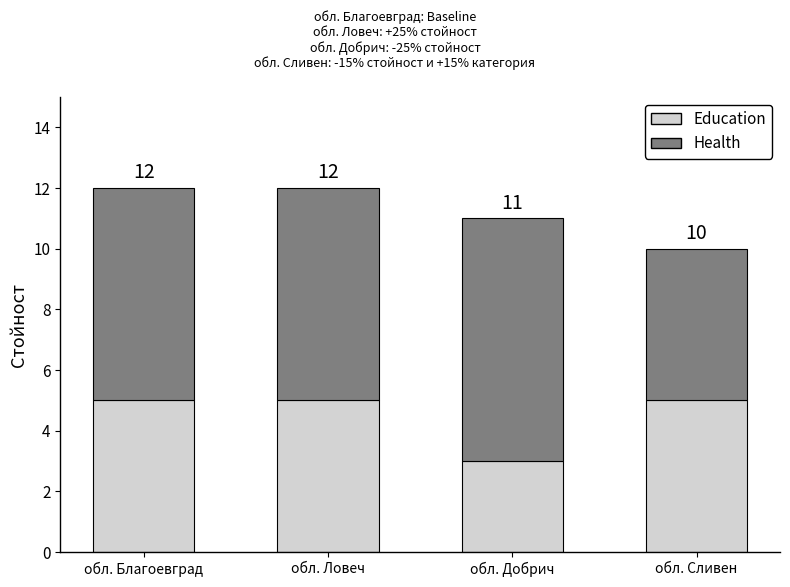

Are the bars grouped side by side (vs. stacked)?

No